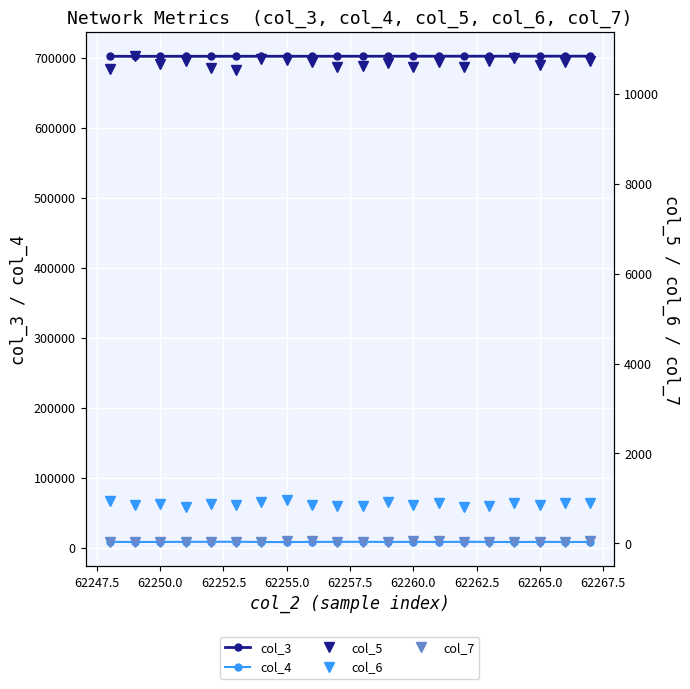

True or false: col_3 and col_4 cross at least once.

False